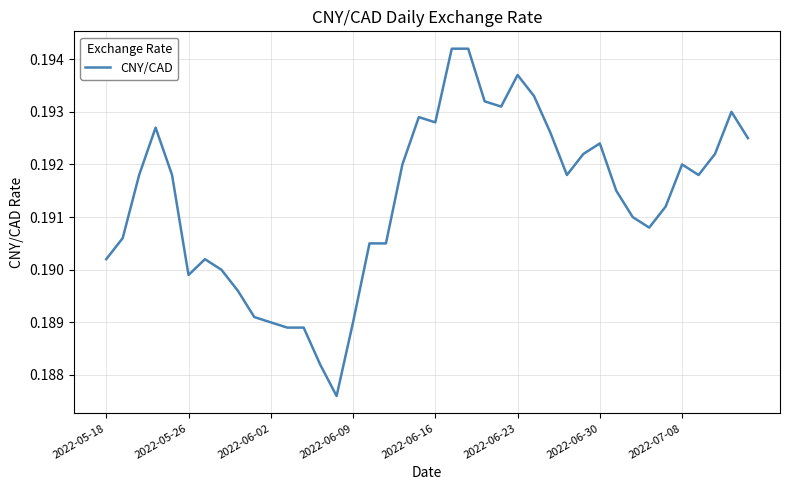

At which category does the chart reach its peak across all series?

21